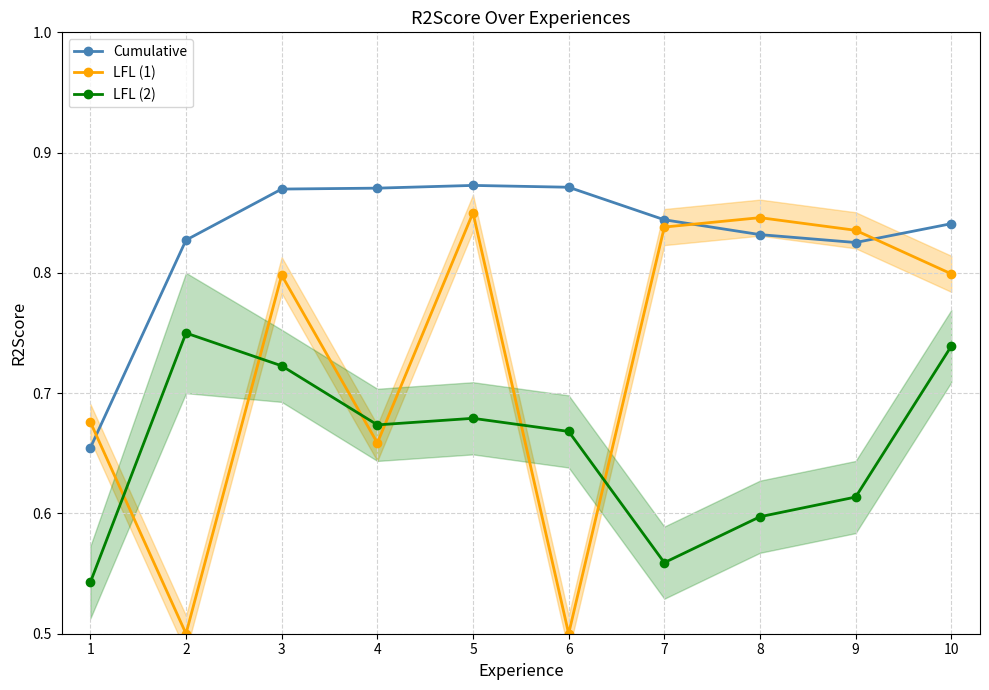

How many lines are shown in the chart?

3